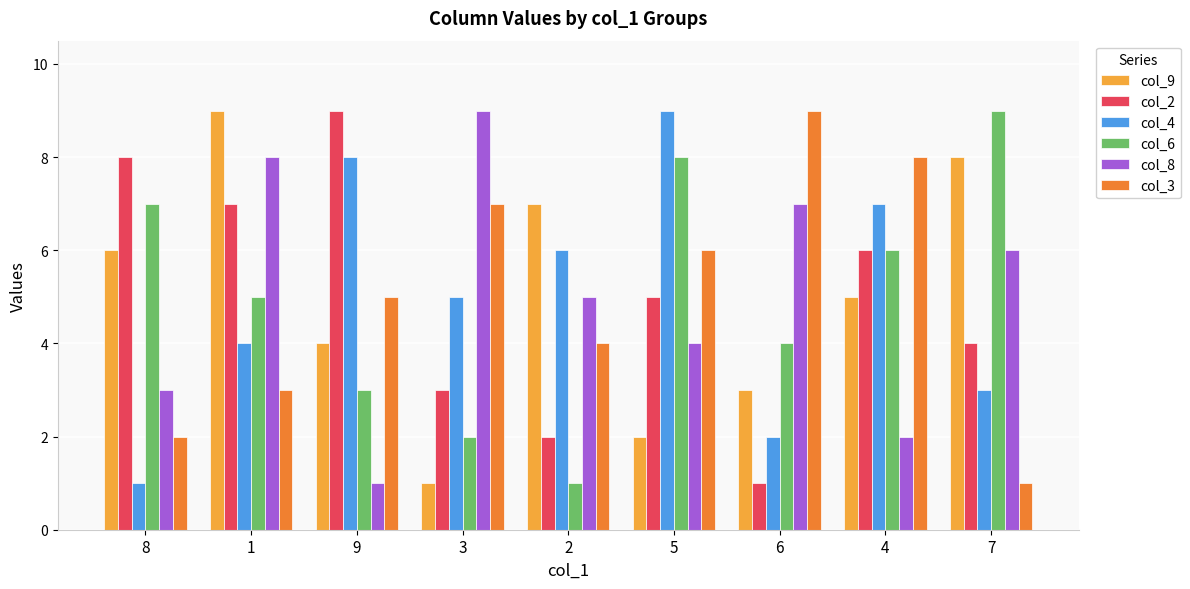

What is the greatest value displayed?

9